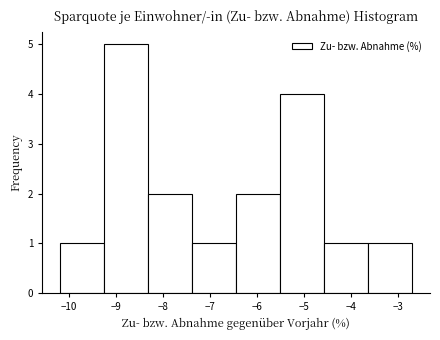

Over which range of the x-axis is the bar tallest?

-9.3 to -8.3